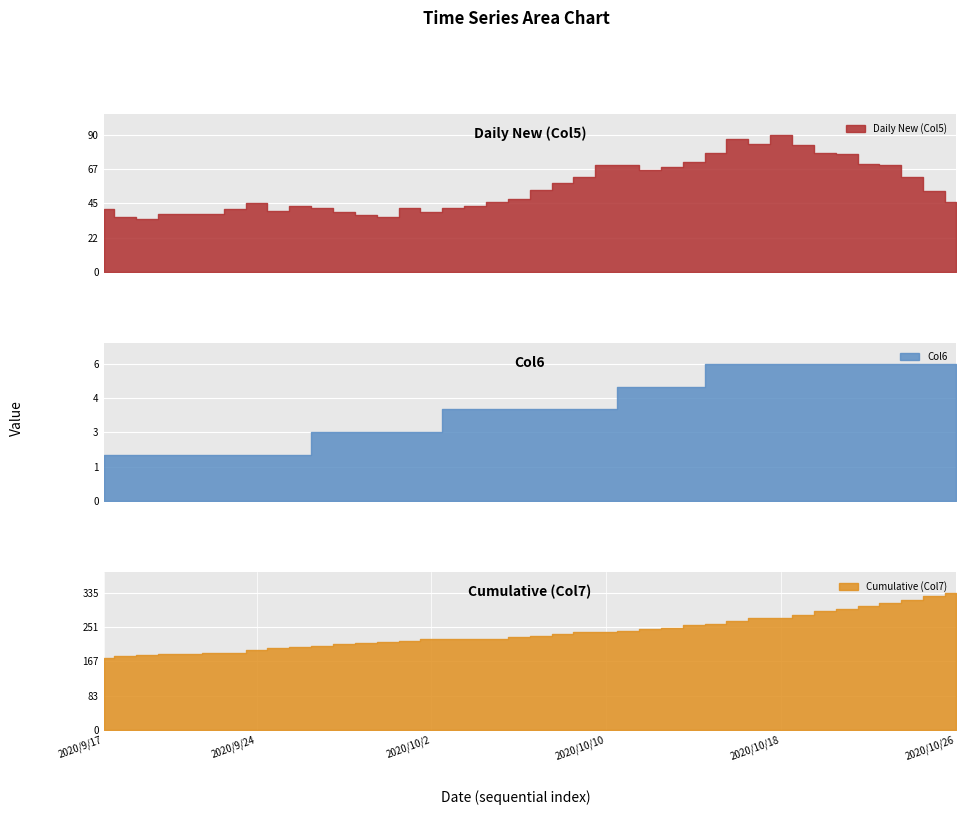

Rank the categories by Daily New (Col5) value from highest to lowest.

2020/10/18, 2020/10/16, 2020/10/17, 2020/10/19, 2020/10/15, 2020/10/20, 2020/10/21, 2020/10/14, 2020/10/22, 2020/10/10, 2020/10/11, 2020/10/23, 2020/10/13, 2020/10/12, 2020/10/9, 2020/10/24, 2020/10/8, 2020/10/7, 2020/10/25, 2020/10/6, 2020/10/5, 2020/10/26, 2020/9/24, 2020/9/26, 2020/10/4, 2020/9/27, 2020/10/1, 2020/10/3, 2020/9/17, 2020/9/23, 2020/9/25, 2020/9/28, 2020/10/2, 2020/9/20, 2020/9/21, 2020/9/22, 2020/9/29, 2020/9/18, 2020/9/30, 2020/9/19